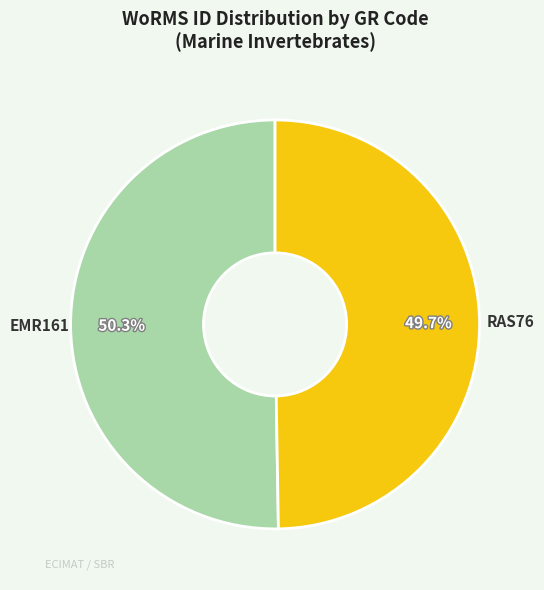

Is RAS76 the majority of the pie?

No